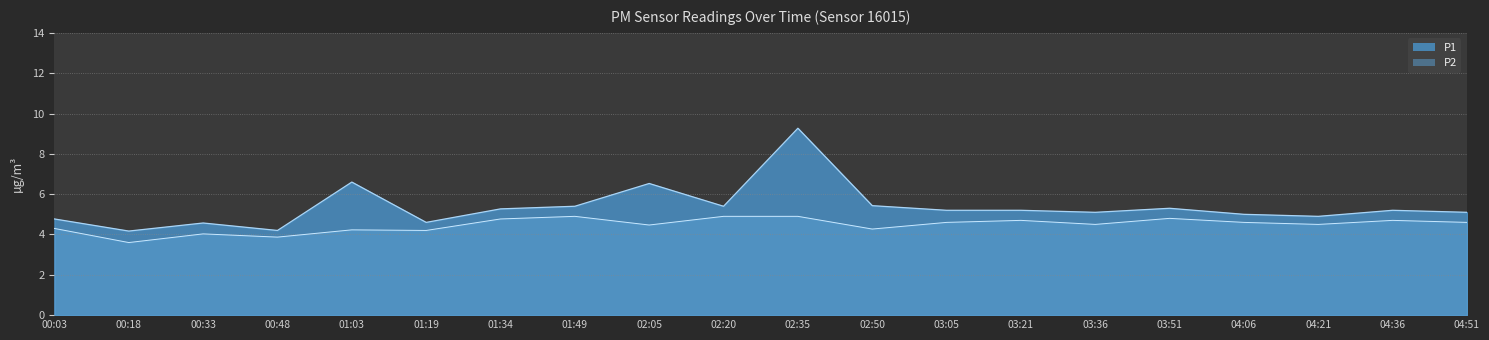

The value of P1 at 03:21 is 7.2. True or false?

False